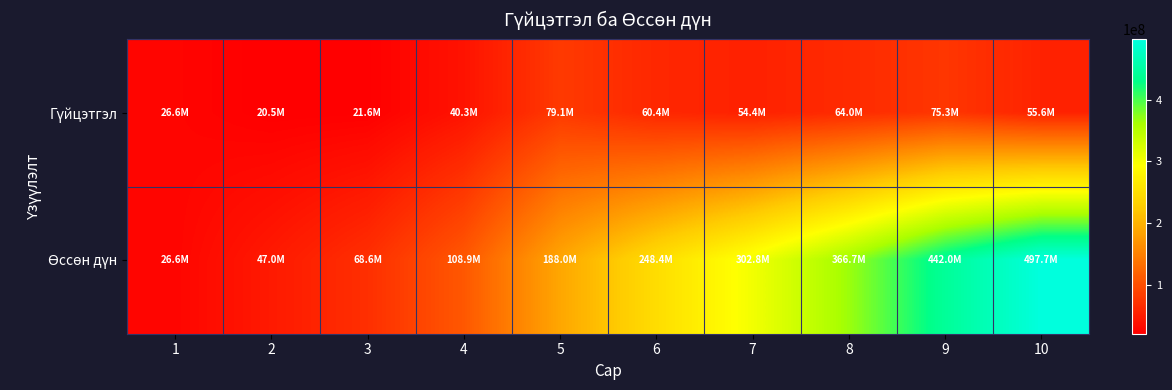

How many series are shown in this chart?

2